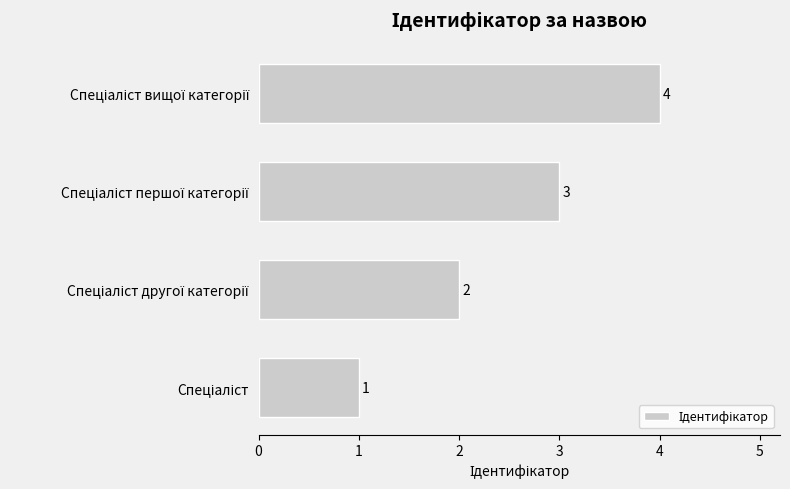

Are the bars horizontal?

Yes